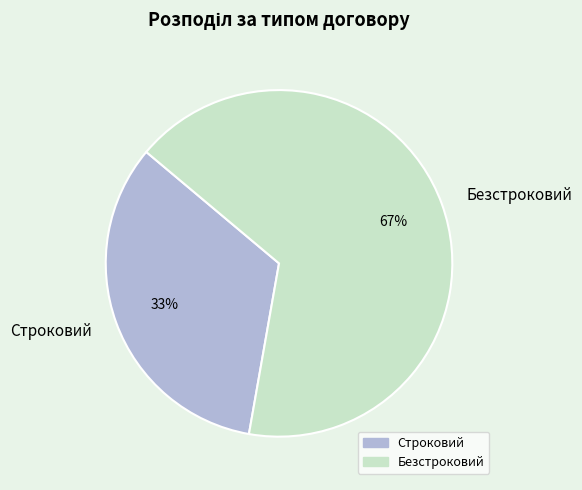

Combined, do Безстроковий and Строковий account for over 50%?

Yes